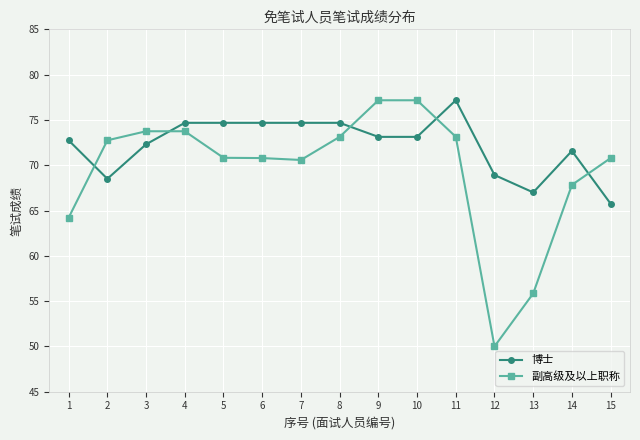

What is the smallest value displayed?

50.0